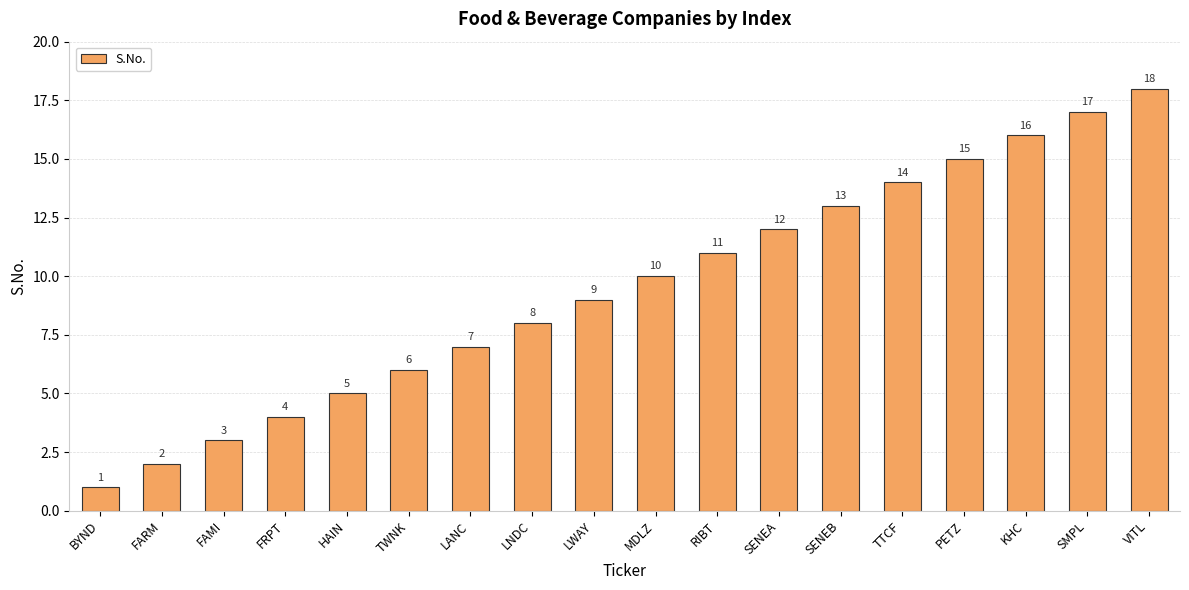

What value does the data have at TWNK?

6